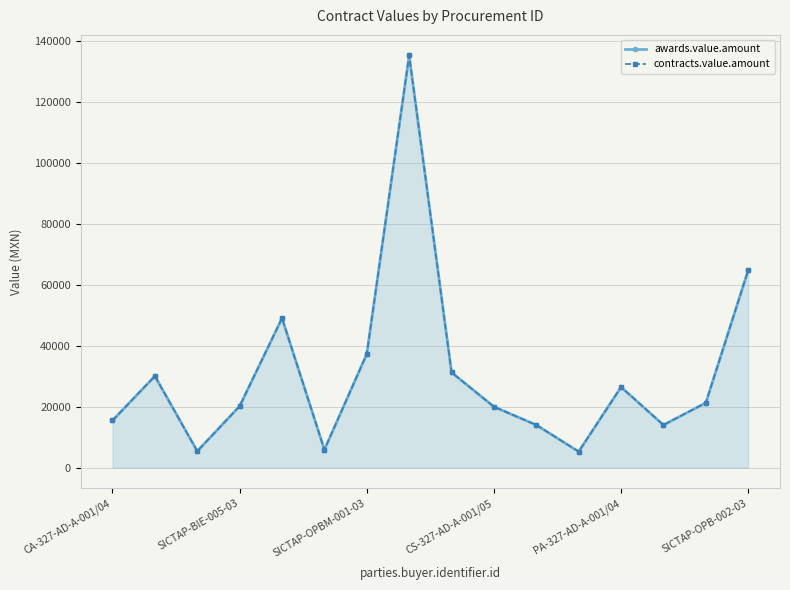

What is the value of the contracts.value.amount point at the 5th from the left?

49090.9